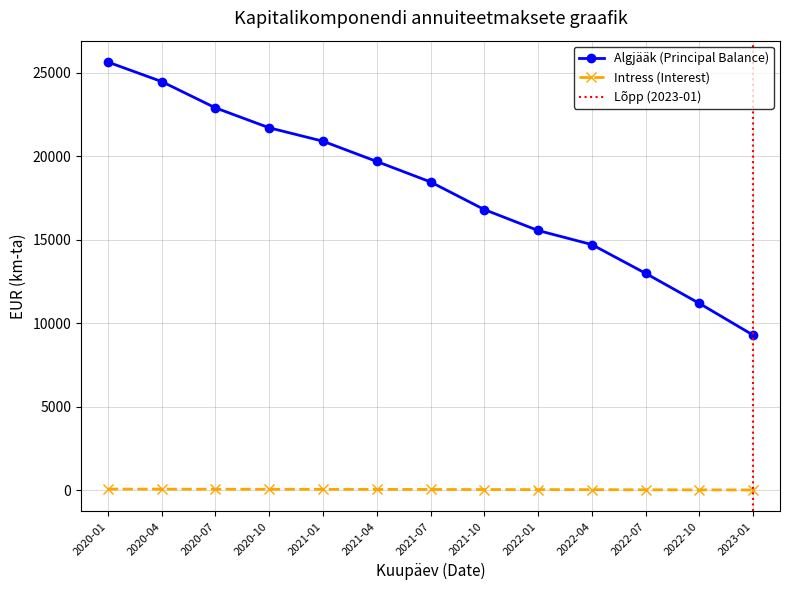

What is the lowest value of the Intress (Interest) series?

30.2